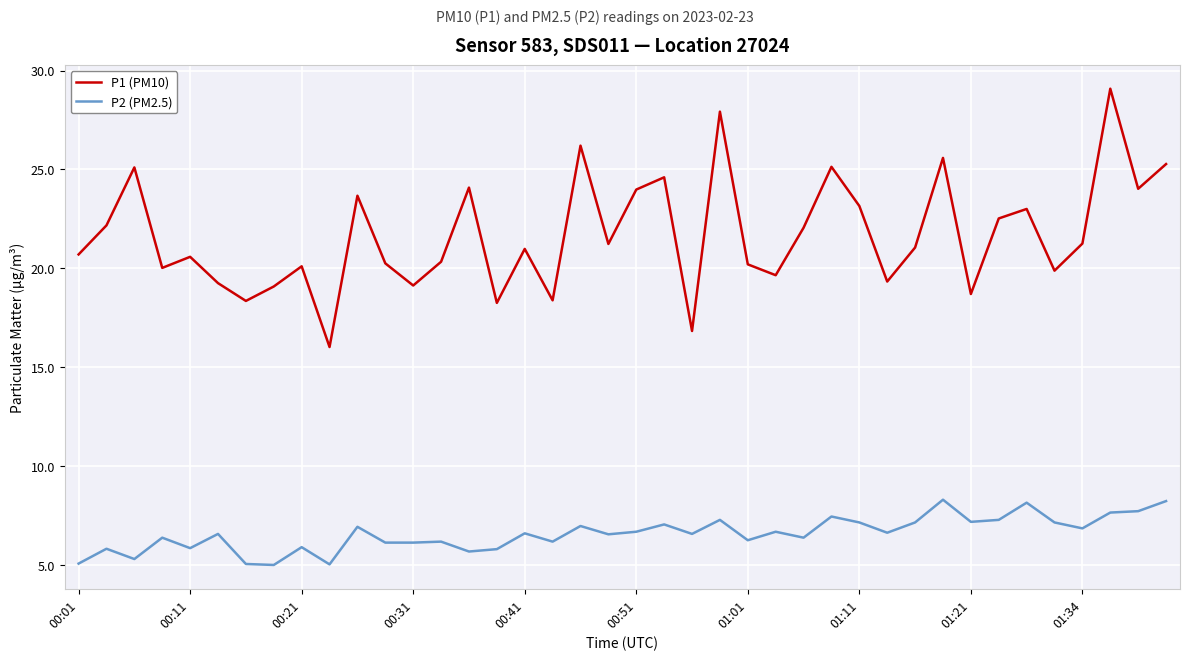

Rank the series by their maximum value, from lowest to highest.

P2 (PM2.5), P1 (PM10)